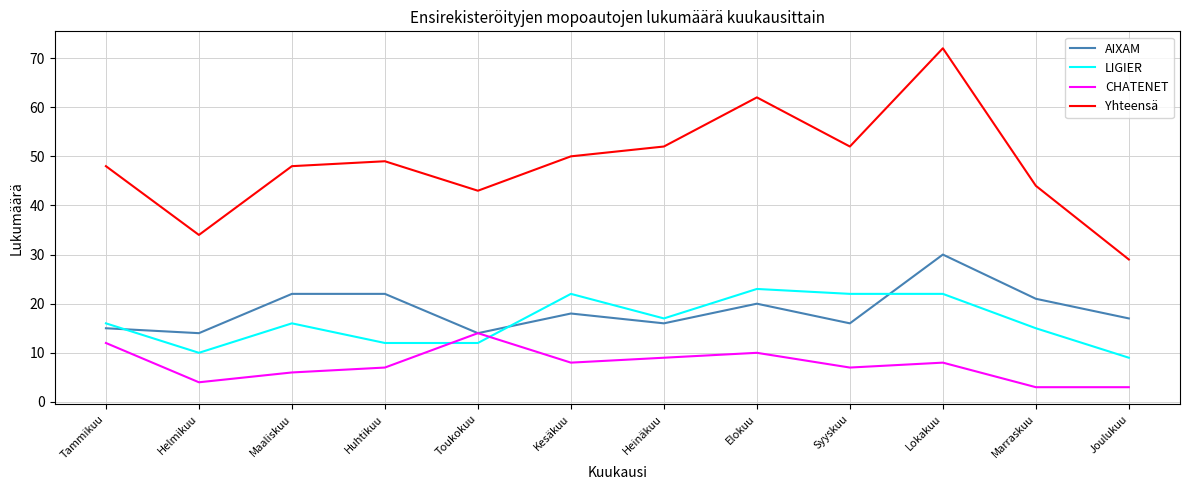

Reading right to left, extract all data points from this chart.

AIXAM: 17	21	30	16	20	16	18	14	22	22	14	15
LIGIER: 9	15	22	22	23	17	22	12	12	16	10	16
CHATENET: 3	3	8	7	10	9	8	14	7	6	4	12
Yhteensä: 29	44	72	52	62	52	50	43	49	48	34	48